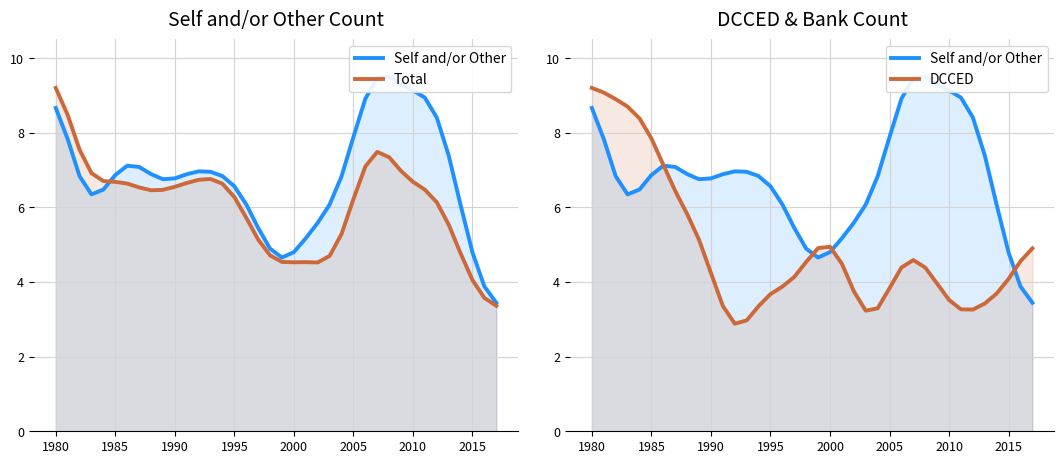

Does the chart display data point markers on the line(s)?

No